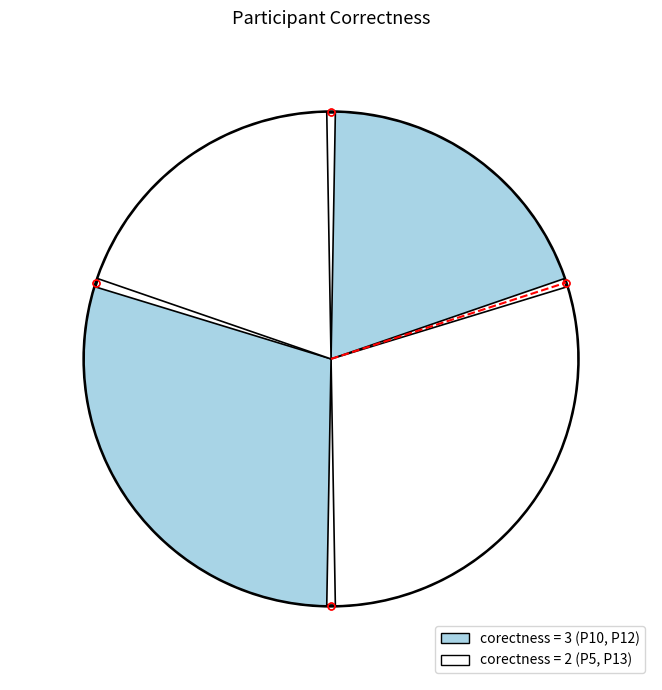

Combined, what portion of the pie is P10 and P5?

50.0%